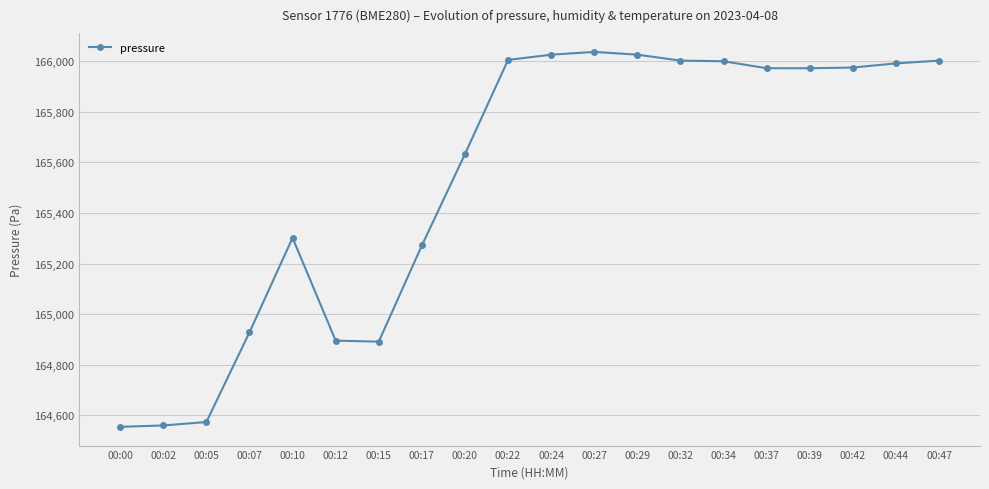

Which has a higher value, 00:07 or 00:02?

00:07